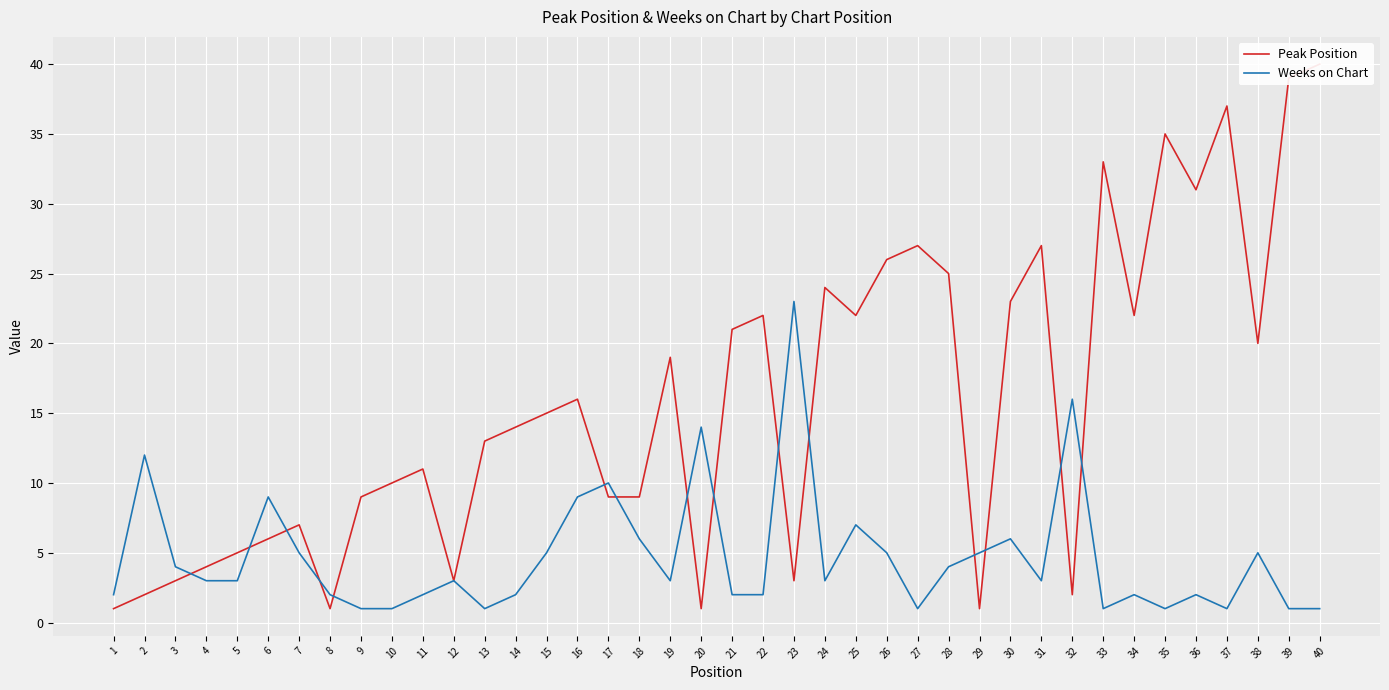

Between 10 and 35, which series saw the biggest shift?

Peak Position